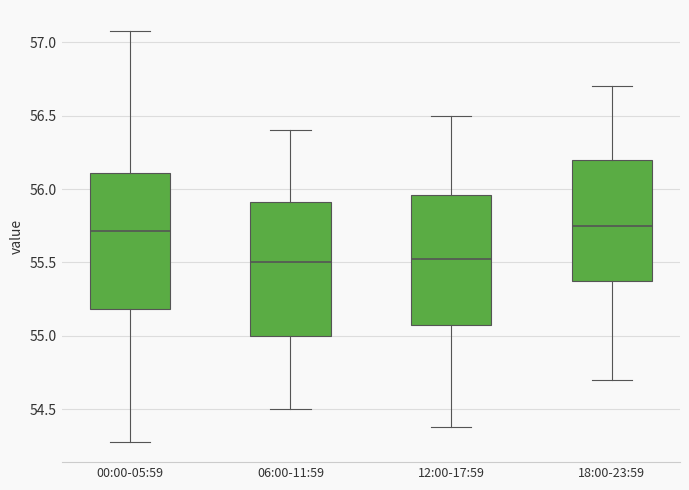

Reading left to right, read every box against the y-axis: the position of its median line, the range the box covers, and the ends of its whiskers. The values are not printed on the chart, so give them approximately, as read against the axis.

00:00-05:59: median 55.70, box 55.20 to 56.10, whiskers 54.30 to 57.10
06:00-11:59: median 55.50, box 55.00 to 55.90, whiskers 54.50 to 56.40
12:00-17:59: median 55.55, box 55.10 to 55.95, whiskers 54.40 to 56.50
18:00-23:59: median 55.75, box 55.40 to 56.20, whiskers 54.70 to 56.70